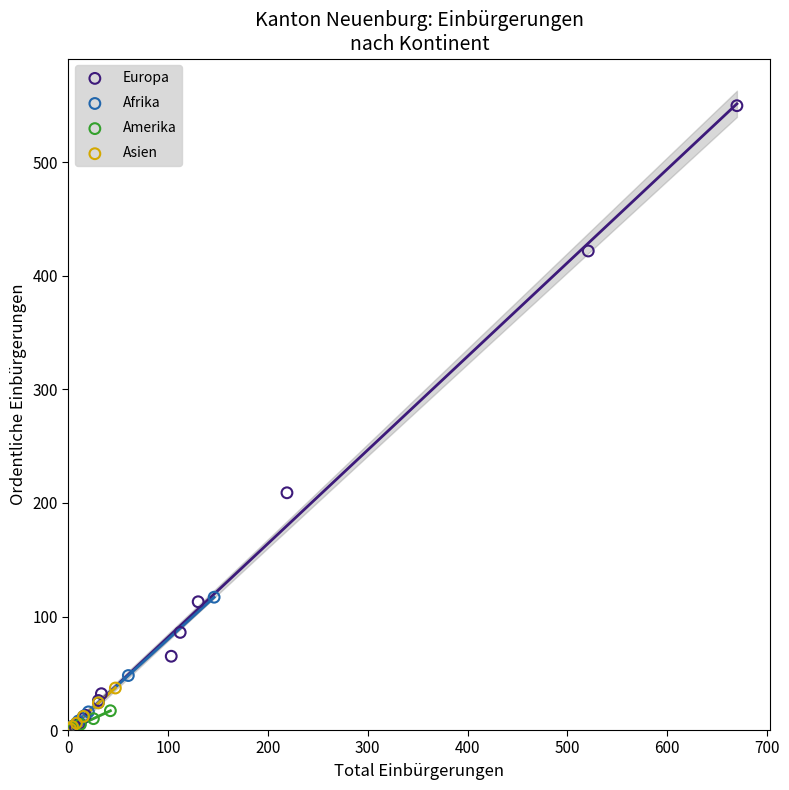

Which series reaches the maximum Y coordinate?

Europa